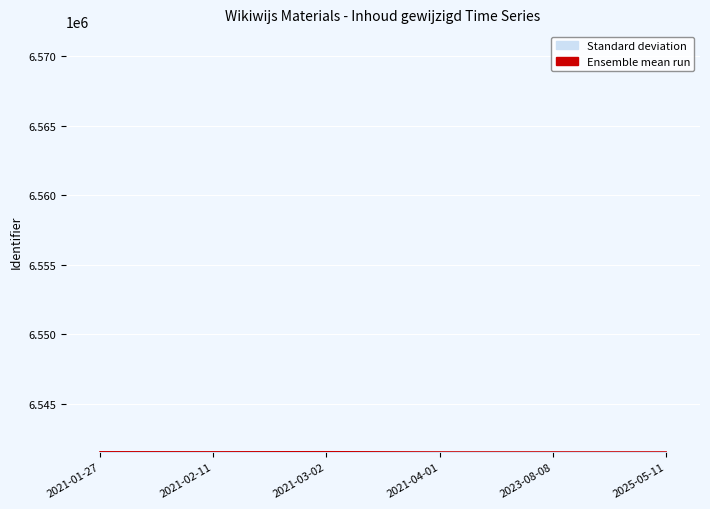

The value at 2023-08-08 is 6541542. True or false?

True